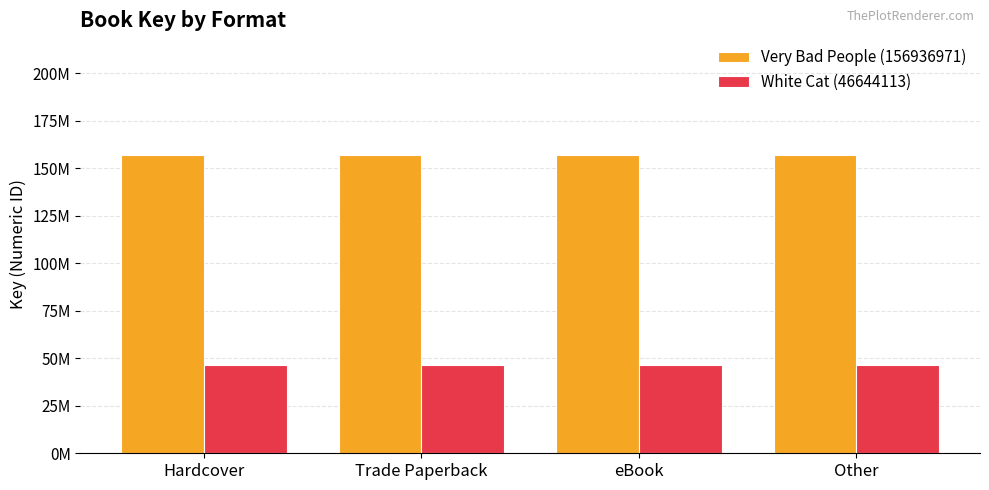

What is the value of the White Cat (46644113) bar at the 1st from the left?

46644113